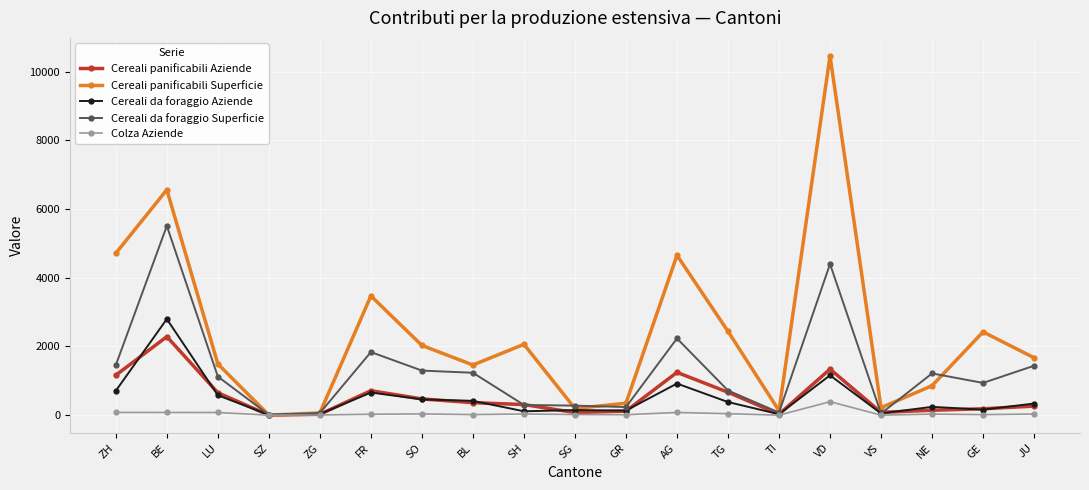

True or false: Cereali panificabili Aziende has more than 1 points higher than both neighbors.

True